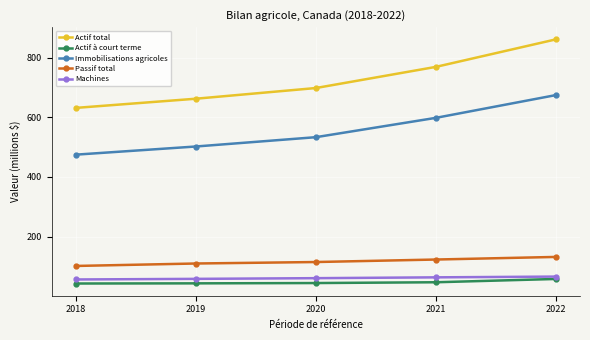

True or false: Passif total and Machines intersect in this chart.

False